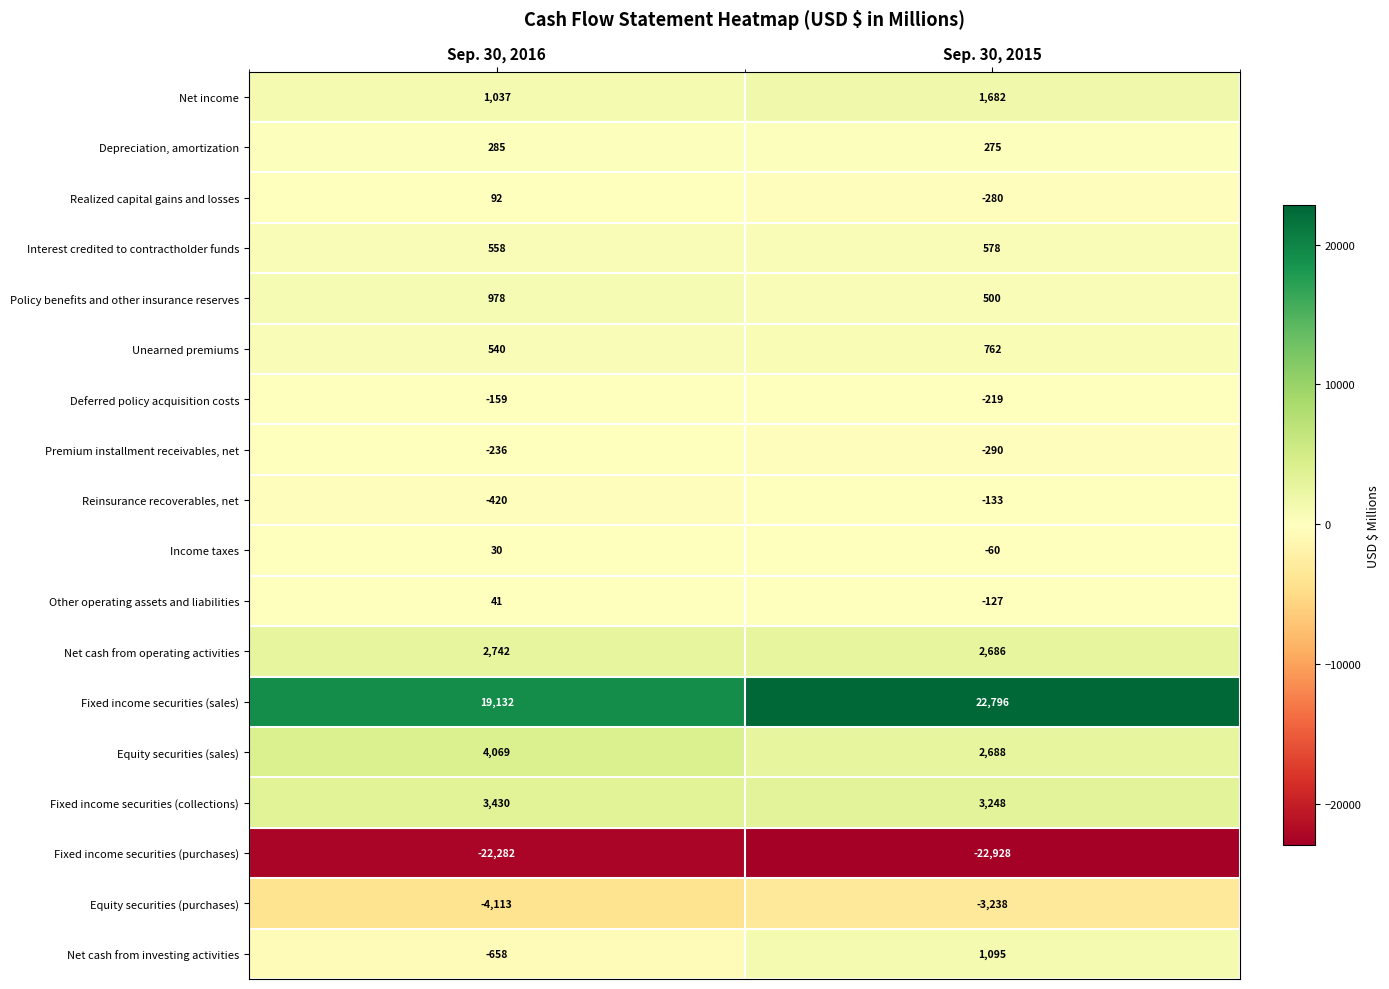

Rank the series by their maximum value, from highest to lowest.

Fixed income securities (sales), Equity securities (sales), Fixed income securities (collections), Net cash from operating activities, Net income, Net cash from investing activities, Policy benefits and other insurance reserves, Unearned premiums, Interest credited to contractholder funds, Depreciation, amortization, Realized capital gains and losses, Other operating assets and liabilities, Income taxes, Reinsurance recoverables, net, Deferred policy acquisition costs, Premium installment receivables, net, Equity securities (purchases), Fixed income securities (purchases)